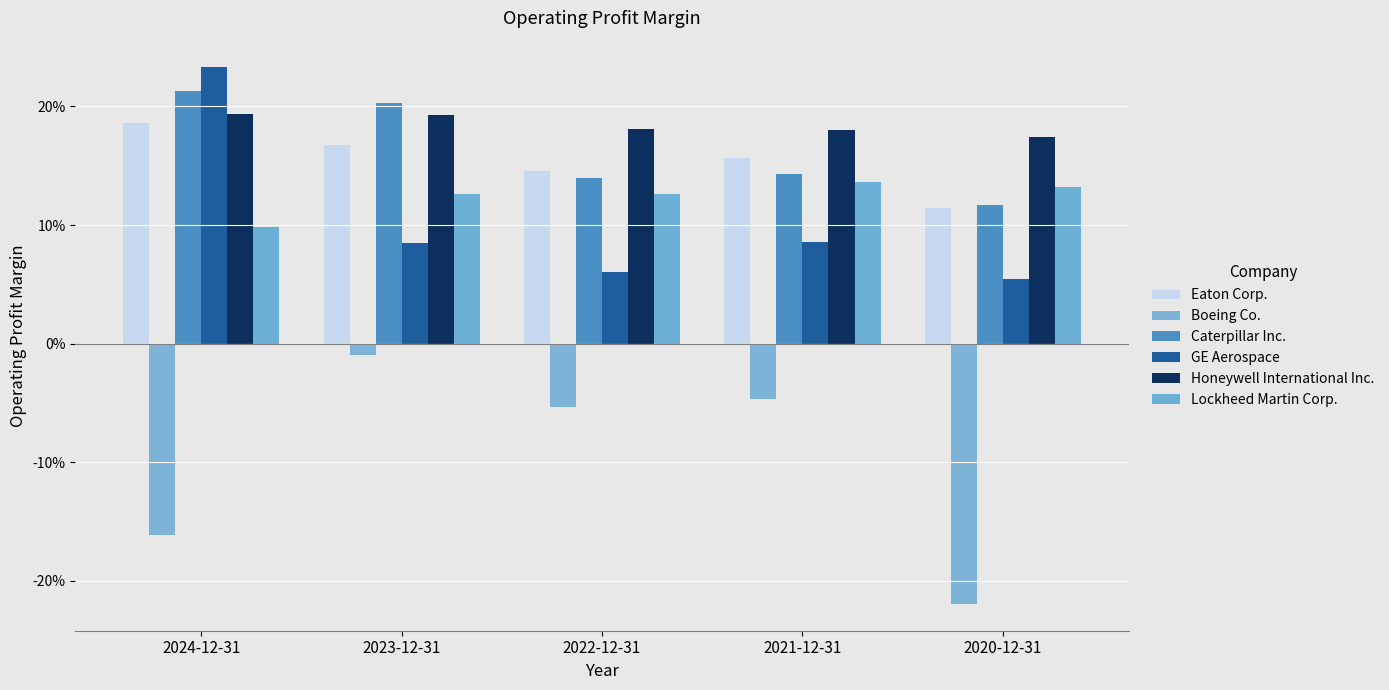

Rank the categories by Honeywell International Inc. value from highest to lowest.

2024-12-31, 2023-12-31, 2022-12-31, 2021-12-31, 2020-12-31